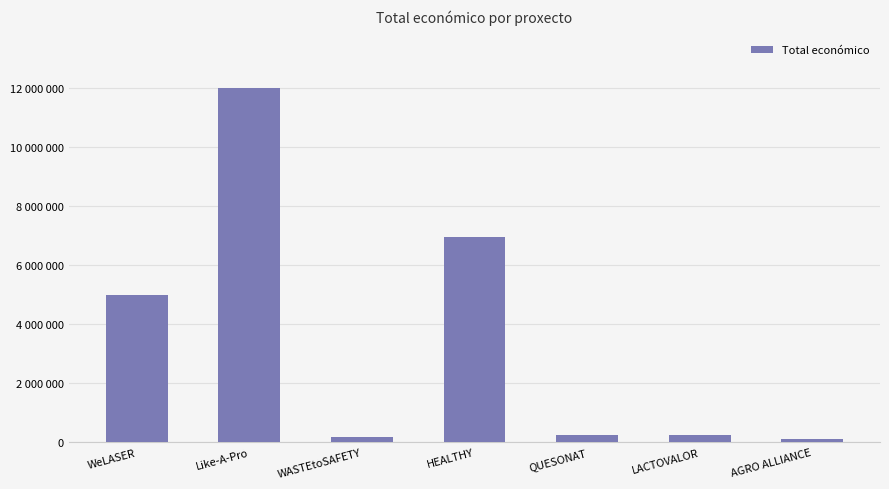

What is the difference between the maximum and minimum values?

11879659